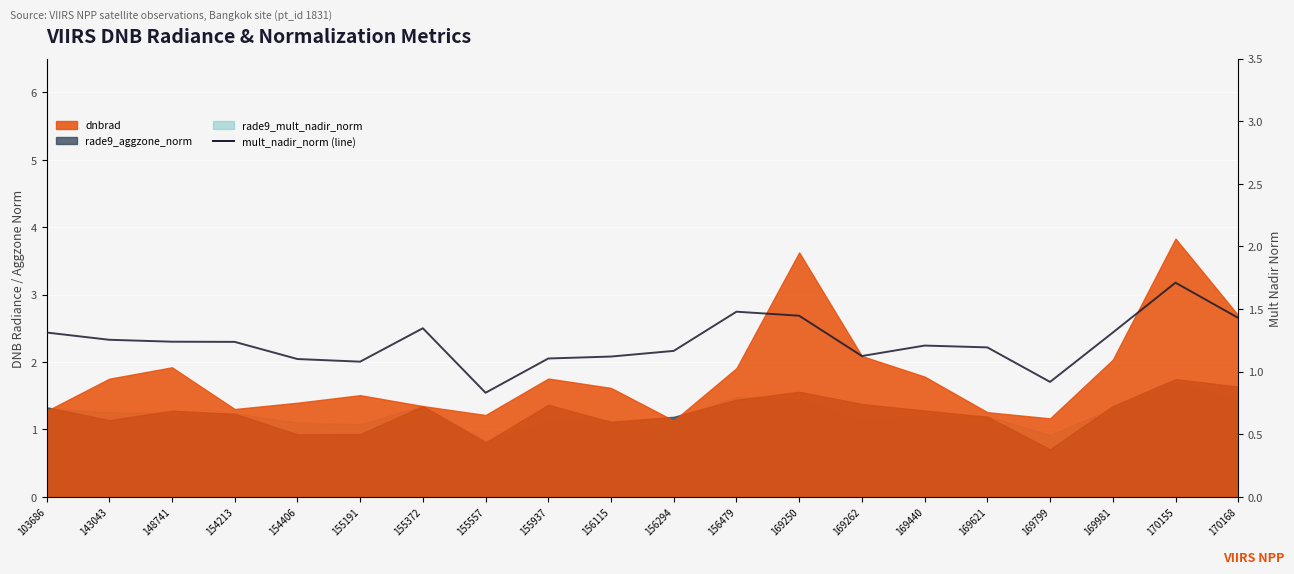

What is the sum of the values at 169621 and 169262?

2.3